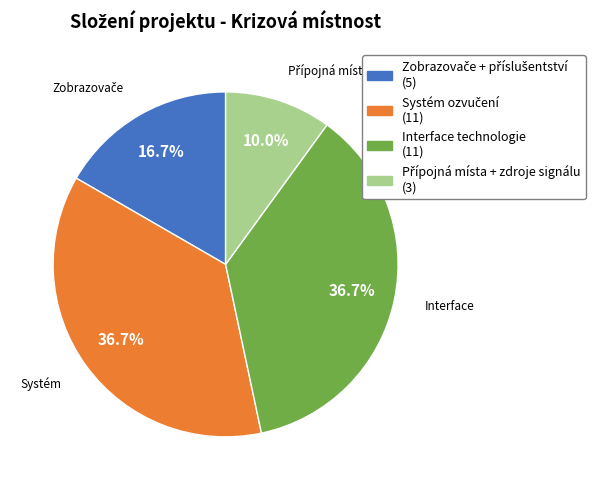

Does Interface technologie account for over 50% of the chart?

No